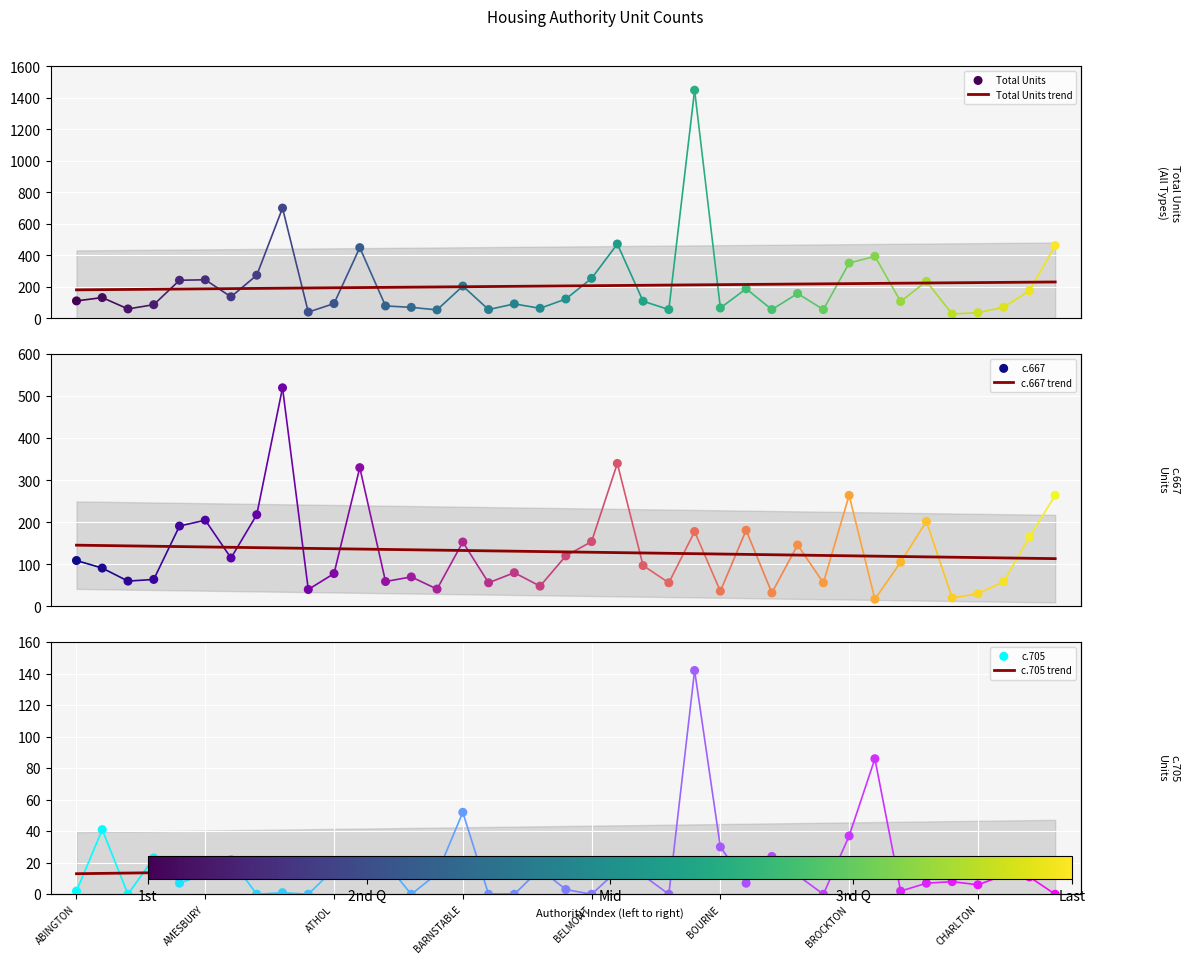

What is the maximum value for Total Units trend?

231.1